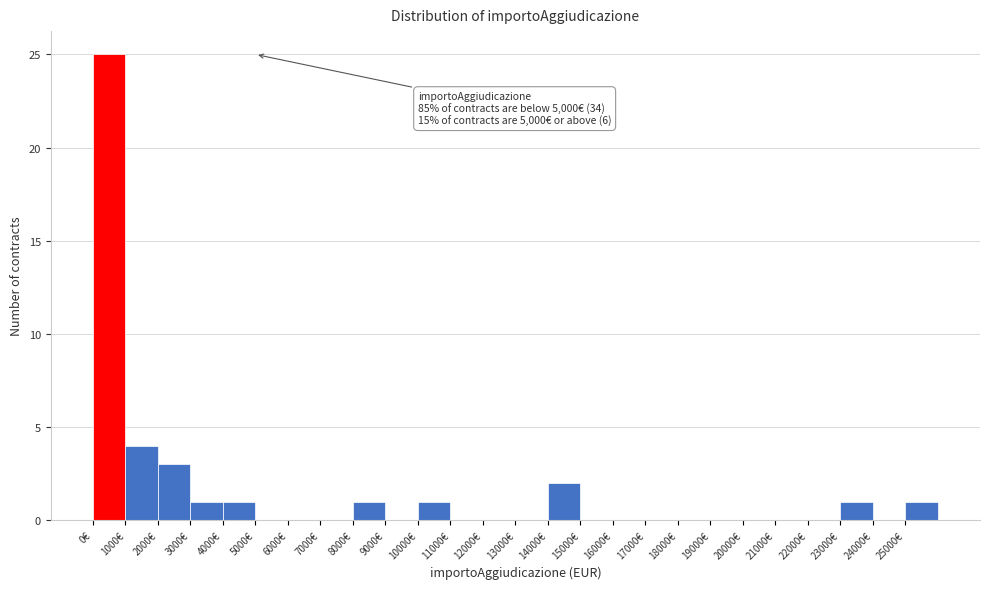

Which range on the x-axis has the tallest bar?

0 to 1000